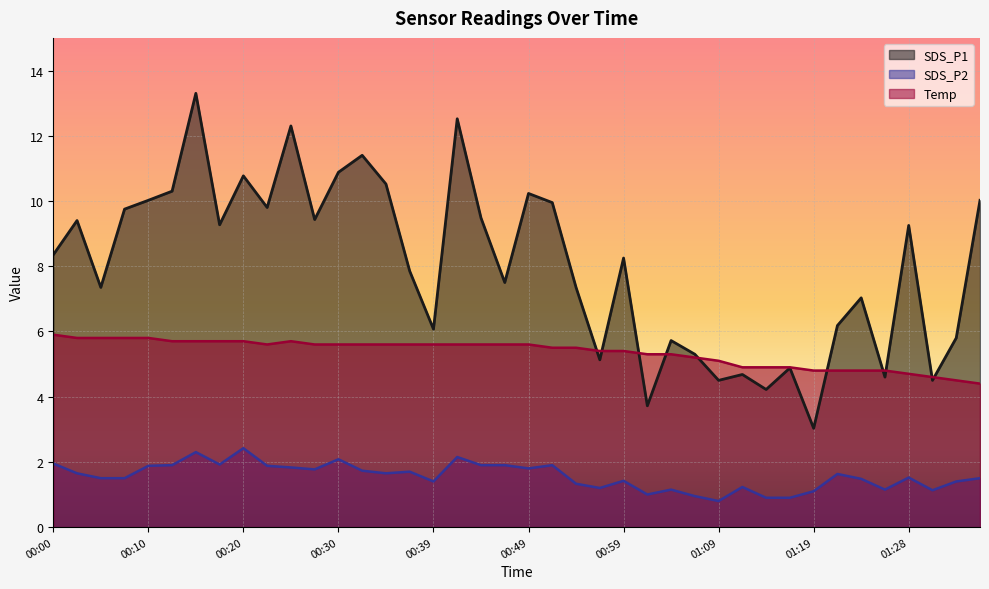

Rank the series by their average value, from lowest to highest.

SDS_P2, Temp, SDS_P1